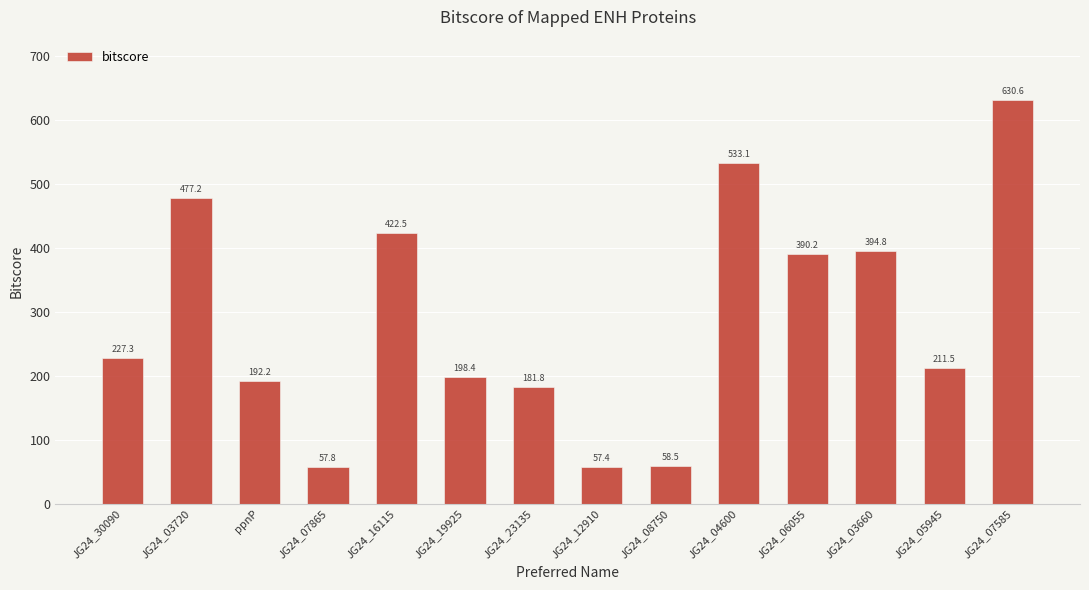

How many bars are there in total?

14